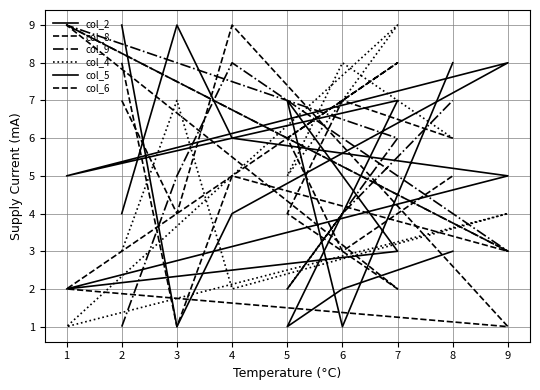

Is it true that col_4 equals 3 at 4?

False